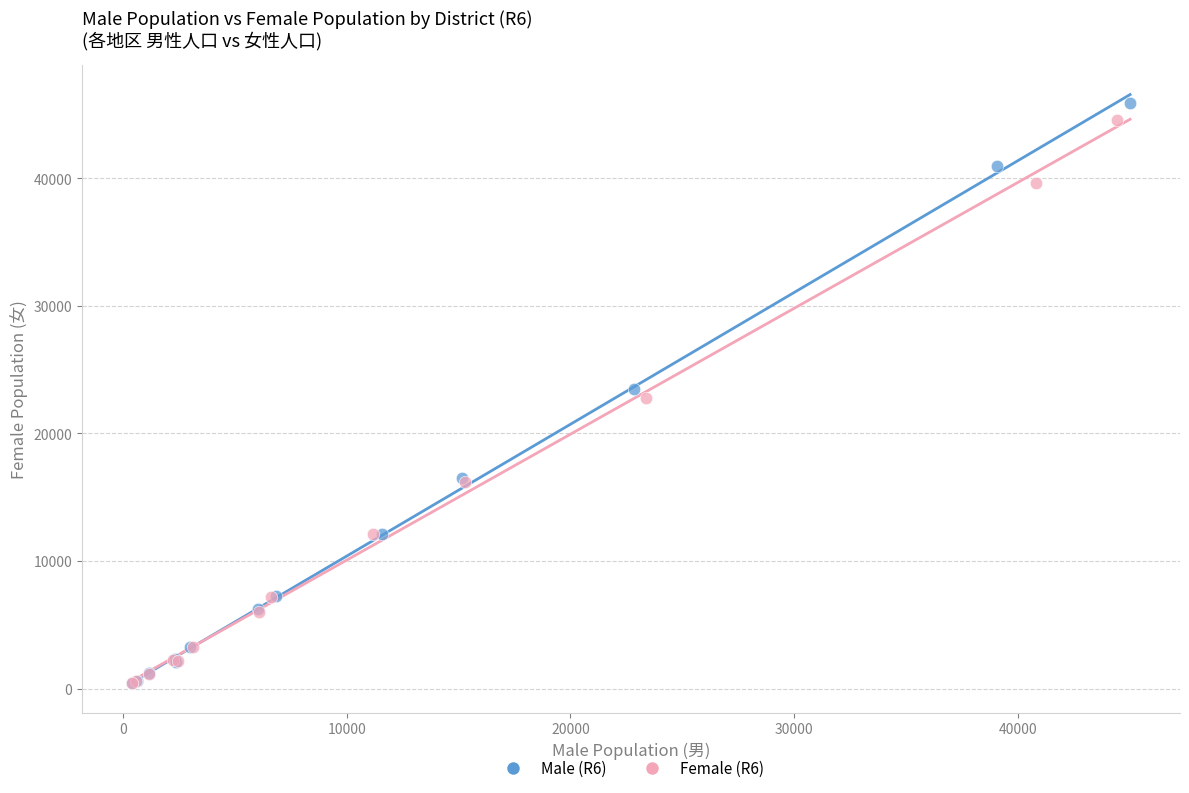

Which series has the widest spread of Y values?

Male (R6)